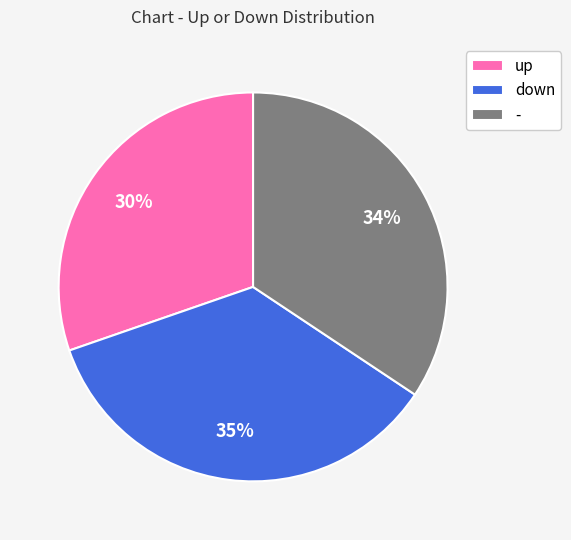

To the nearest percent, what portion does - represent?

34%